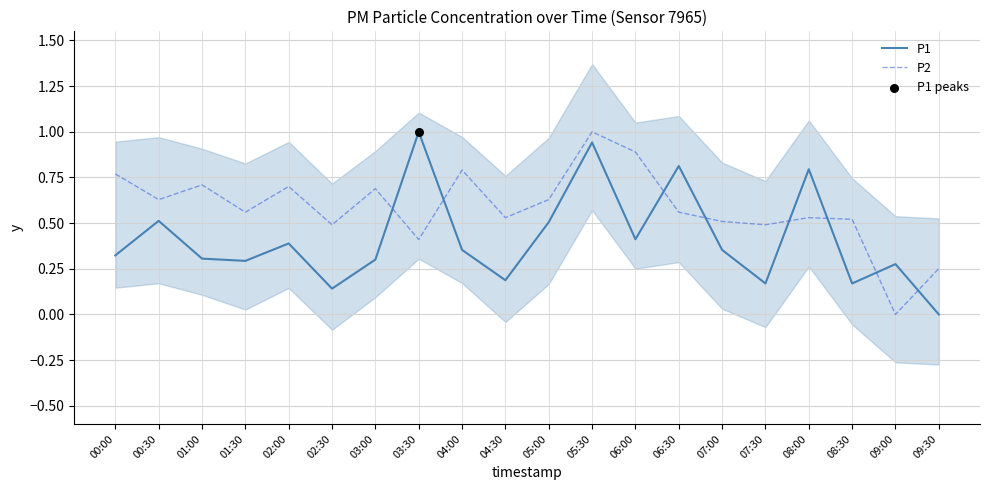

Which series reaches the maximum Y coordinate?

P1